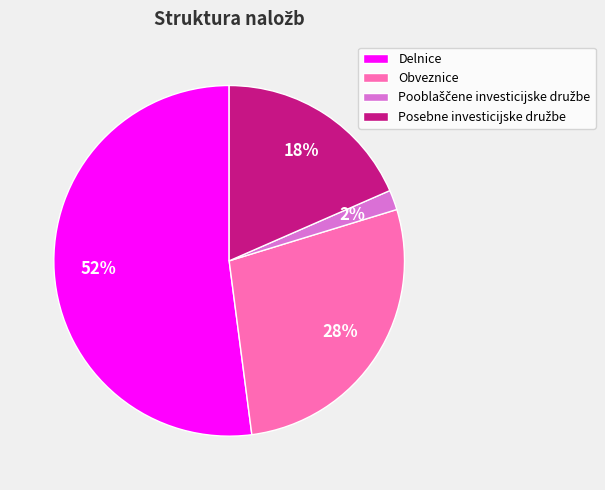

To the nearest percent, what is the combined percentage of Delnice and Obveznice?

80%